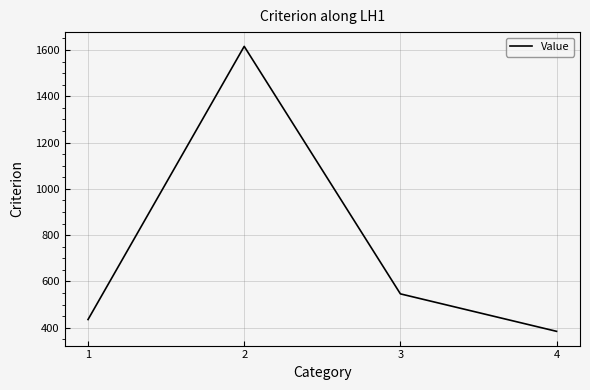

At which category does the chart reach its peak across all series?

2